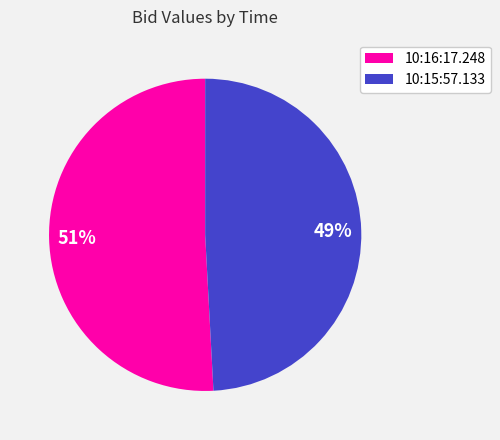

Rank the categories by value from highest to lowest.

10:16:17.248, 10:15:57.133